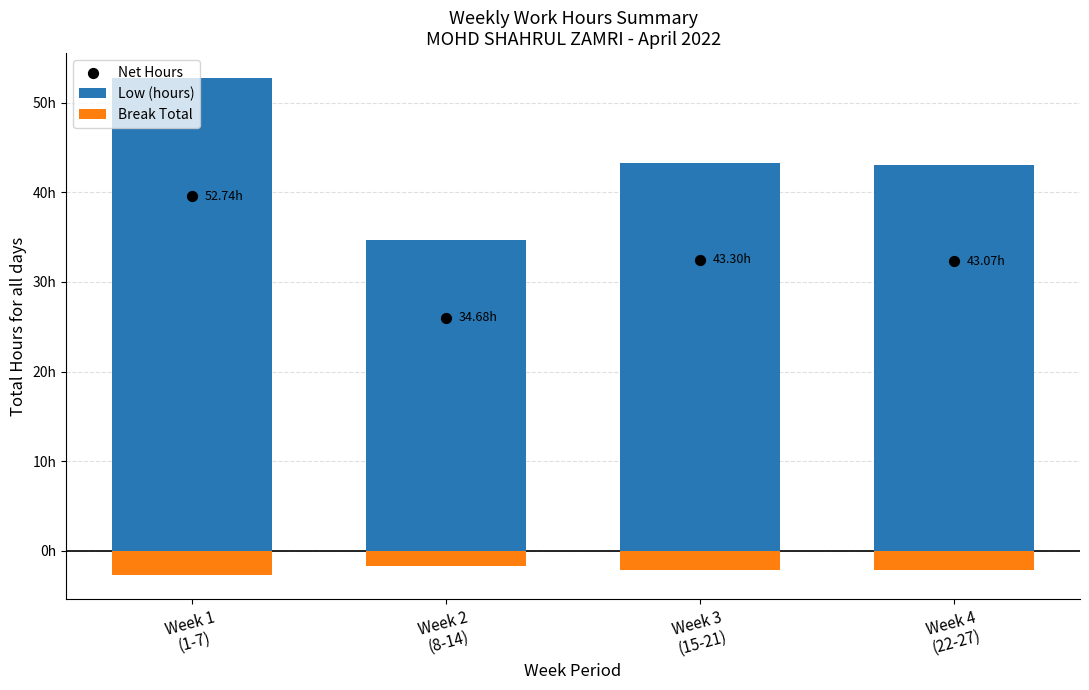

Which series has the largest total across all categories?

Low (hours)